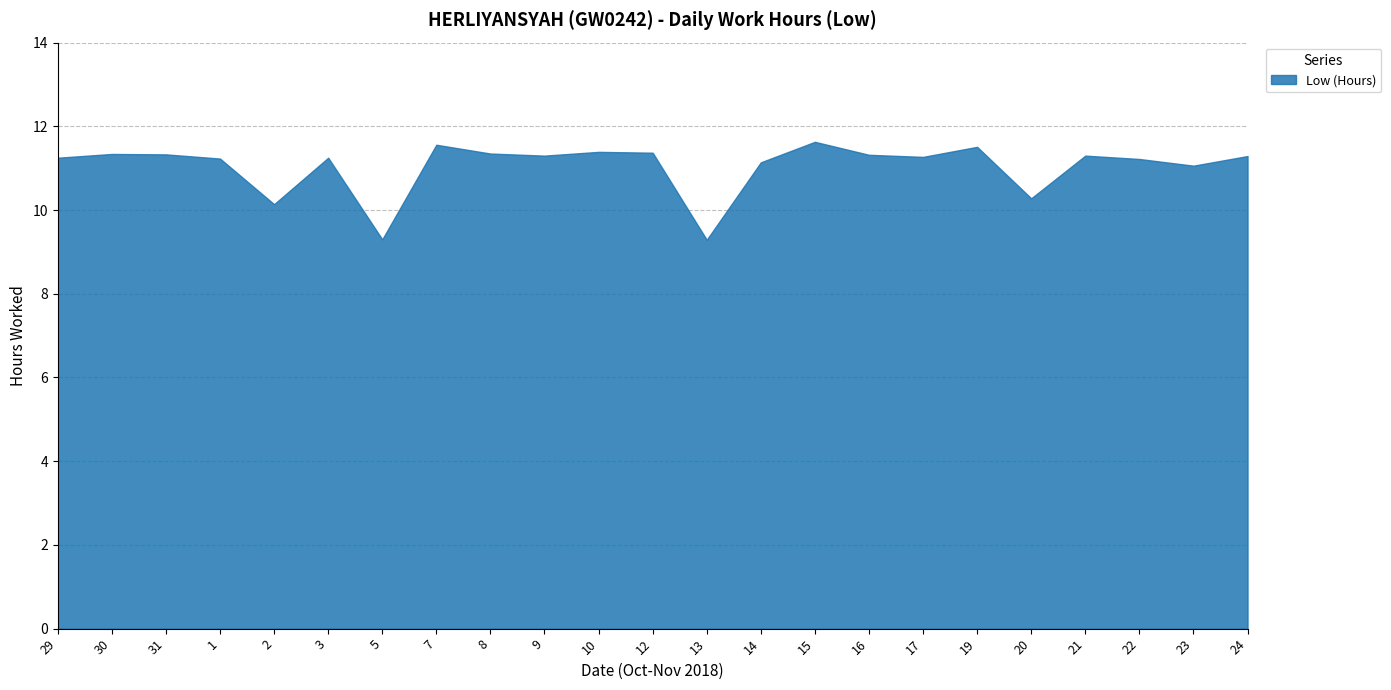

What is the label of the 13th point from the left?

13